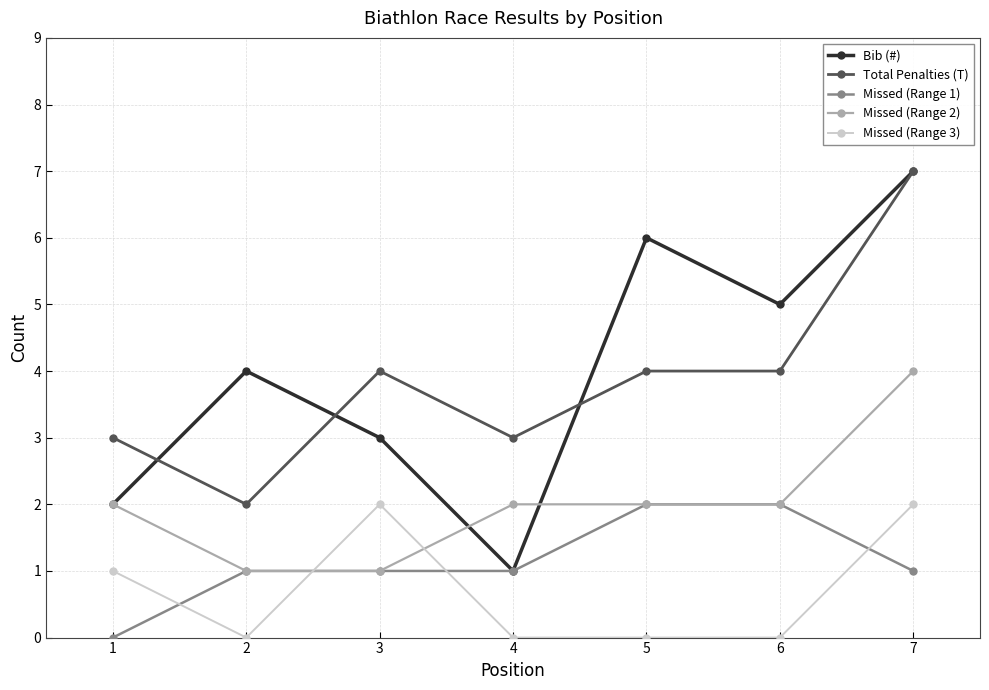

True or false: Missed (Range 2) and Total Penalties (T) intersect in this chart.

False